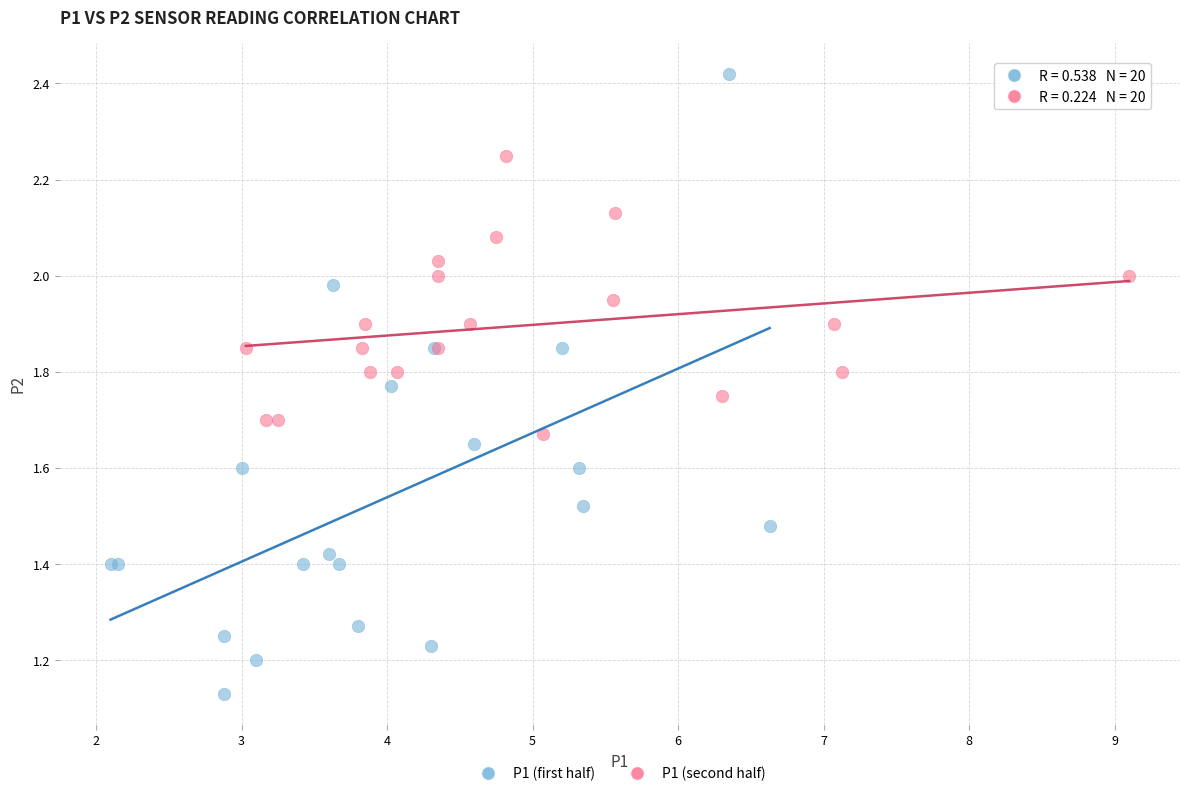

Which series contains the lowest Y value?

P1 (first half)